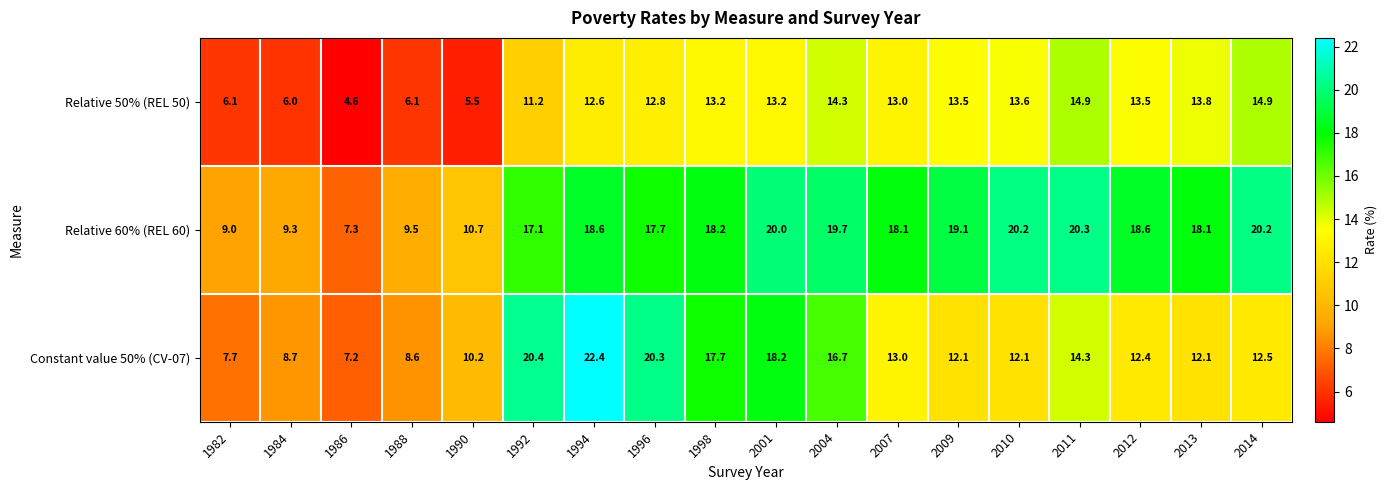

What is the sum of all Constant value 50% (CV-07) values?

246.6